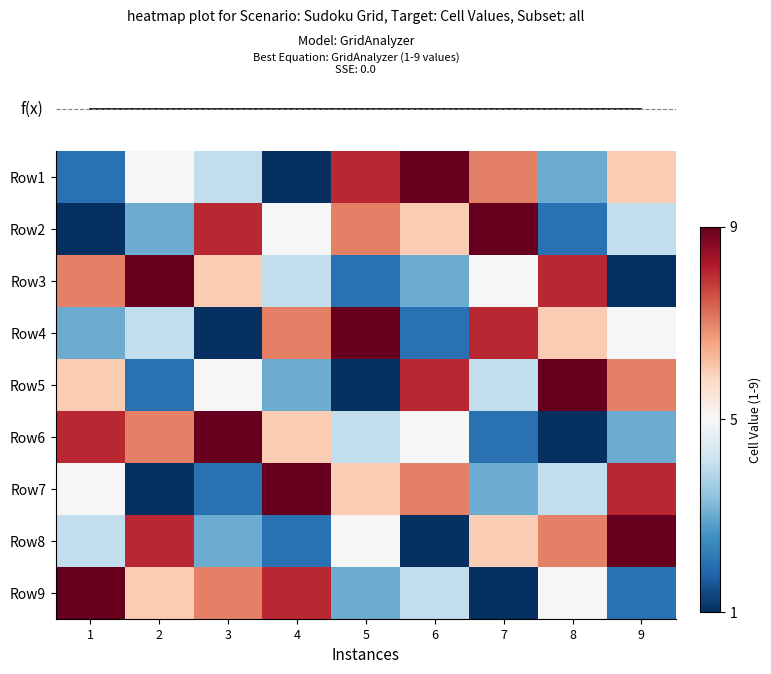

At how many categories does at least one series exceed 6?

9